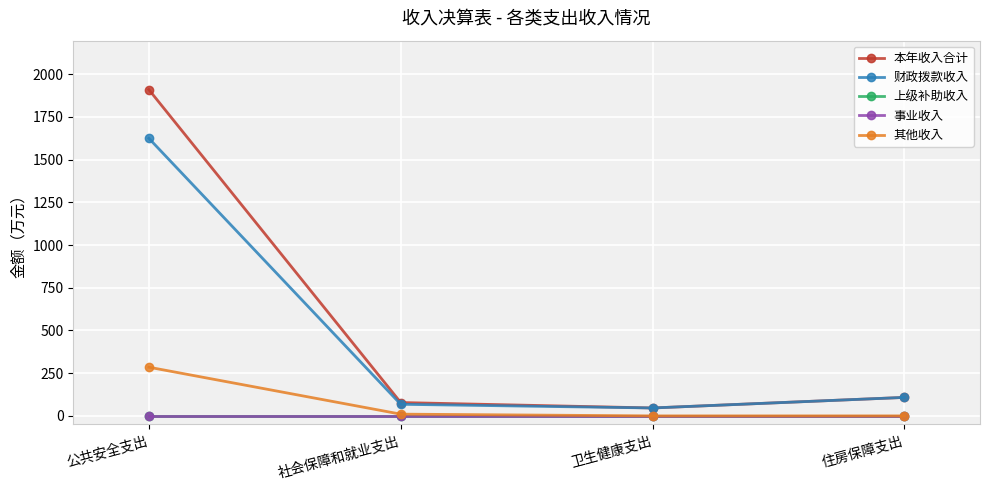

At which label does 本年收入合计 first exceed 108?

公共安全支出